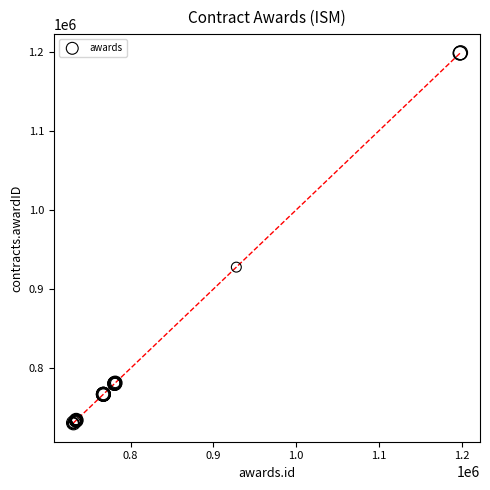

What Y value in the scatter plot is closest to 964612?

927723